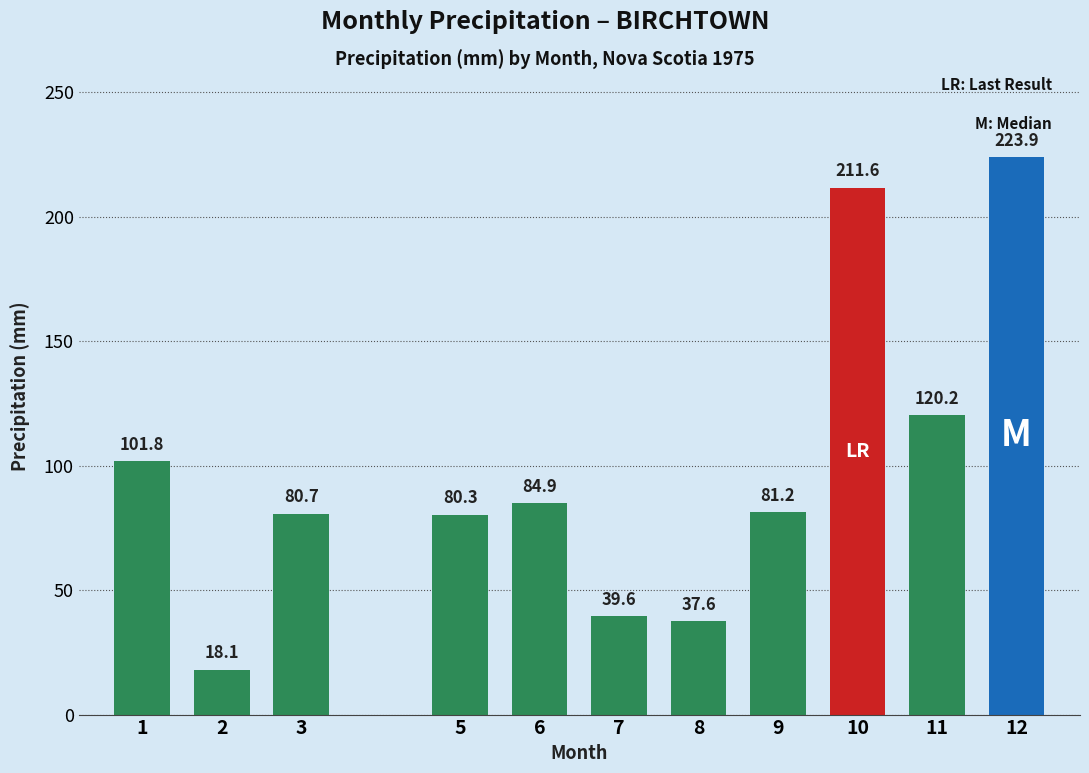

The chart shows a value of 81.2 at 9. True or false?

True